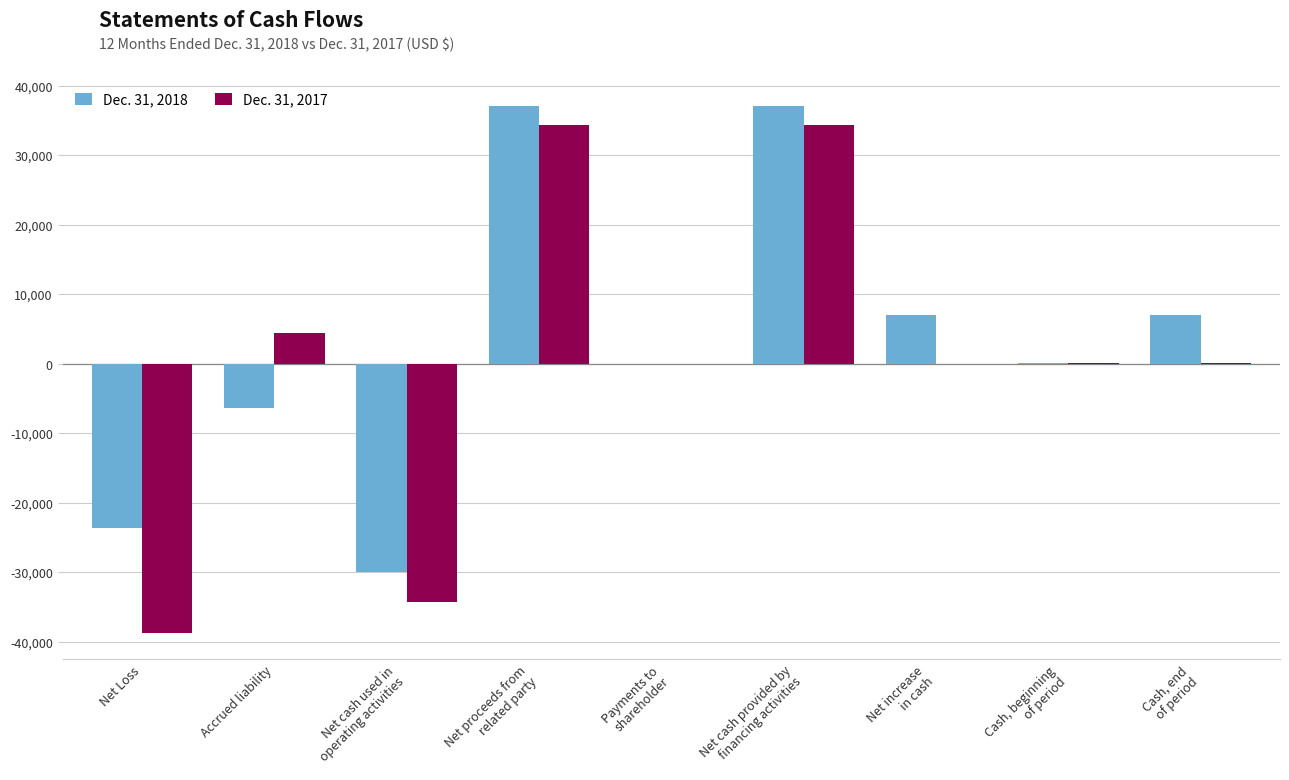

At which label does Dec. 31, 2017 first exceed 64?

Accrued liability